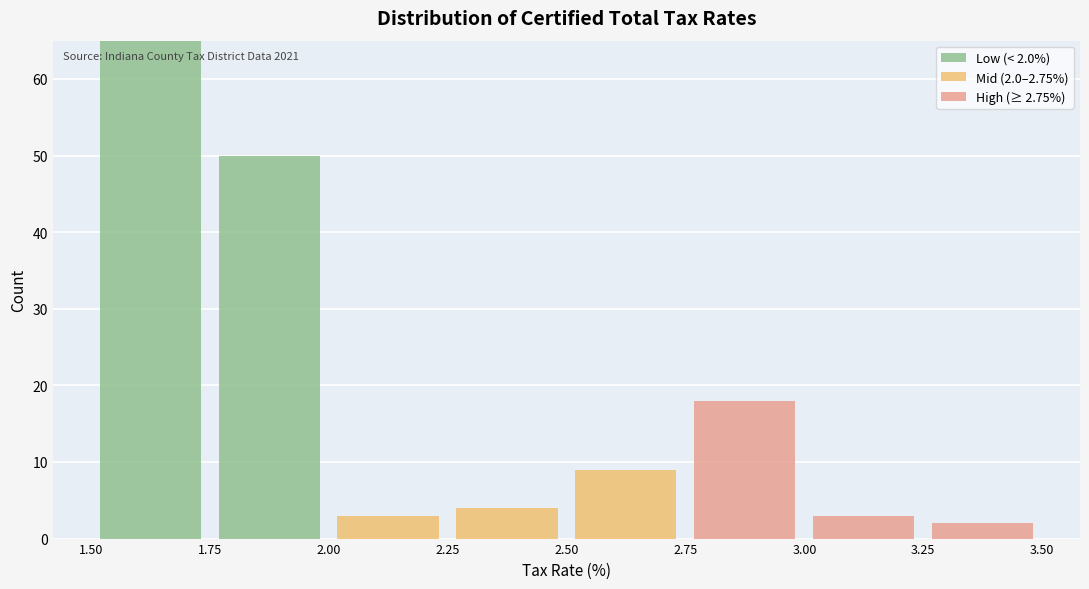

Which range on the x-axis has the tallest stacked bar (by total height)?

1.50 to 1.75